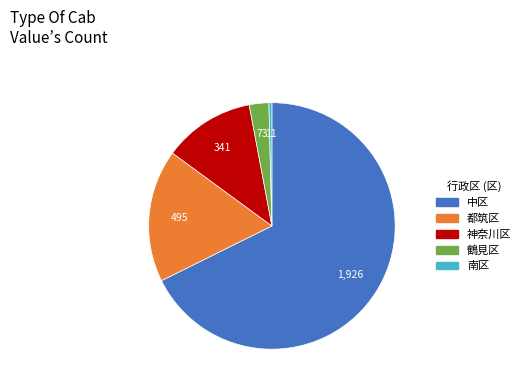

What is the largest slice in the pie chart?

中区